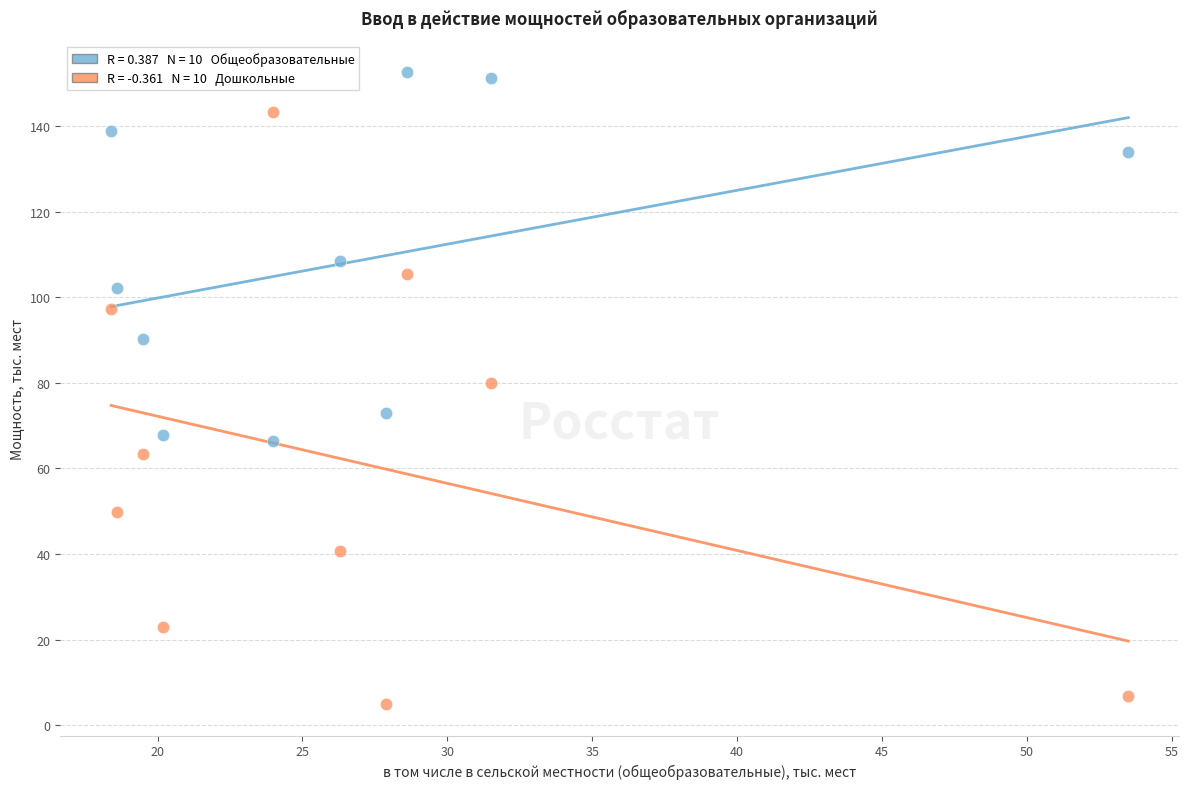

Across all data points, what is the range of X values (max minus min)?

35.1